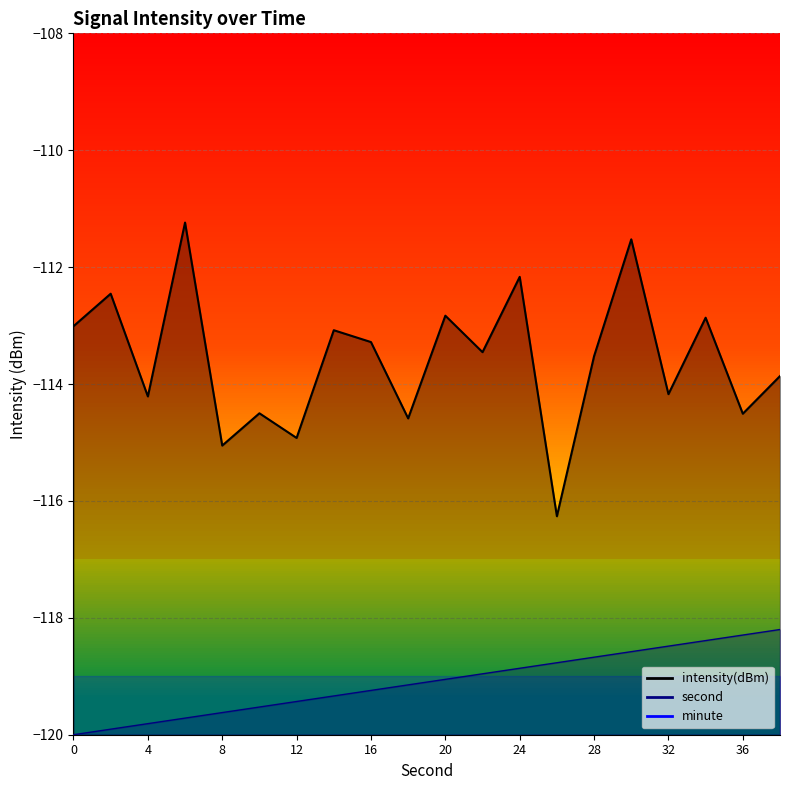

Which series has the largest total across all categories?

intensity(dBm)